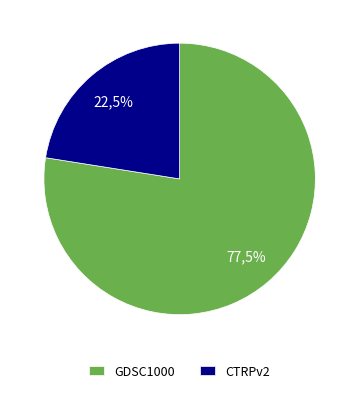

Count the number of slices in the pie.

2